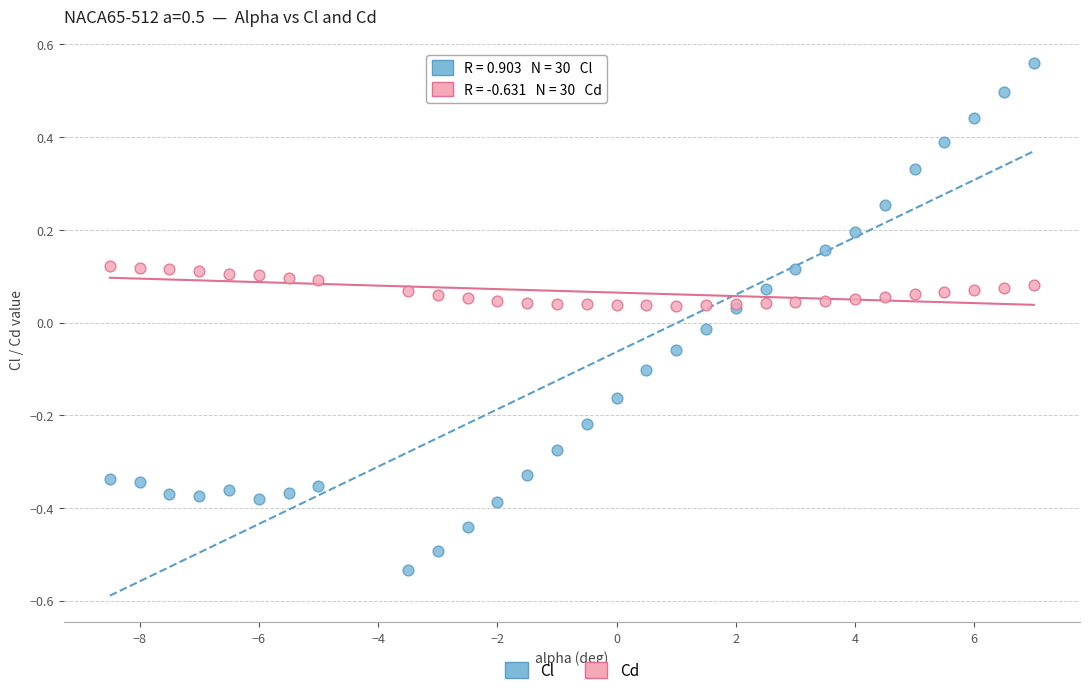

Which series contains the highest Y value?

Cl